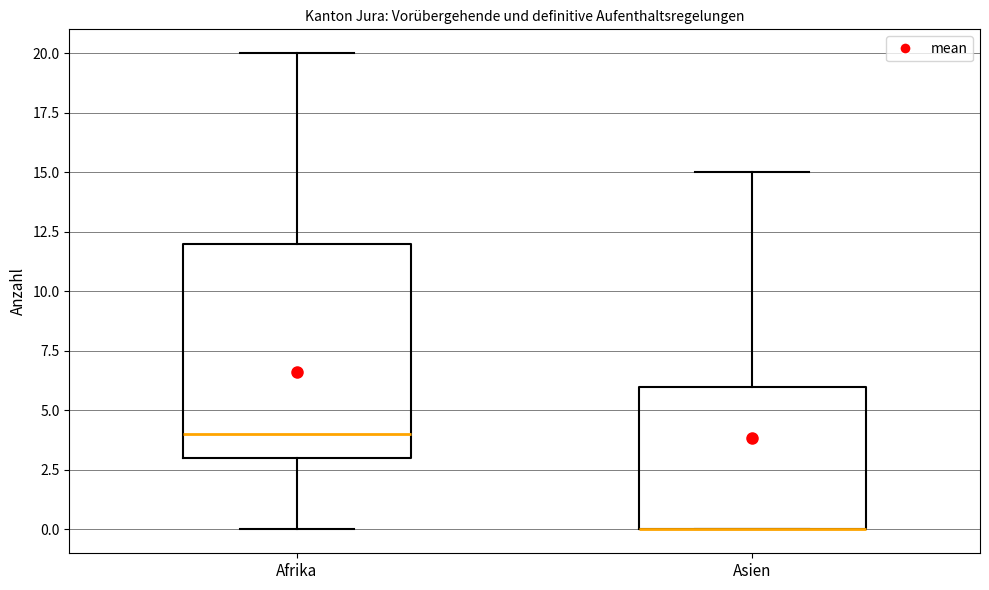

Comparing the boxes themselves (not the whiskers), which one is the tallest?

Afrika